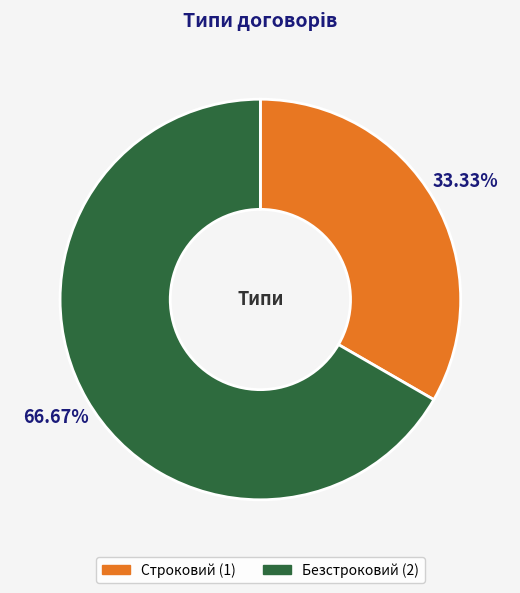

Which slice is the largest?

Безстроковий